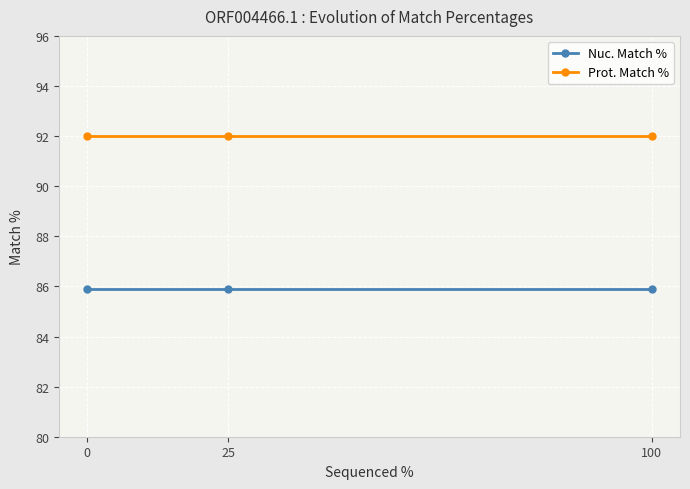

Is the value of Prot. Match % at 100 greater than the value of Nuc. Match % at 25?

Yes